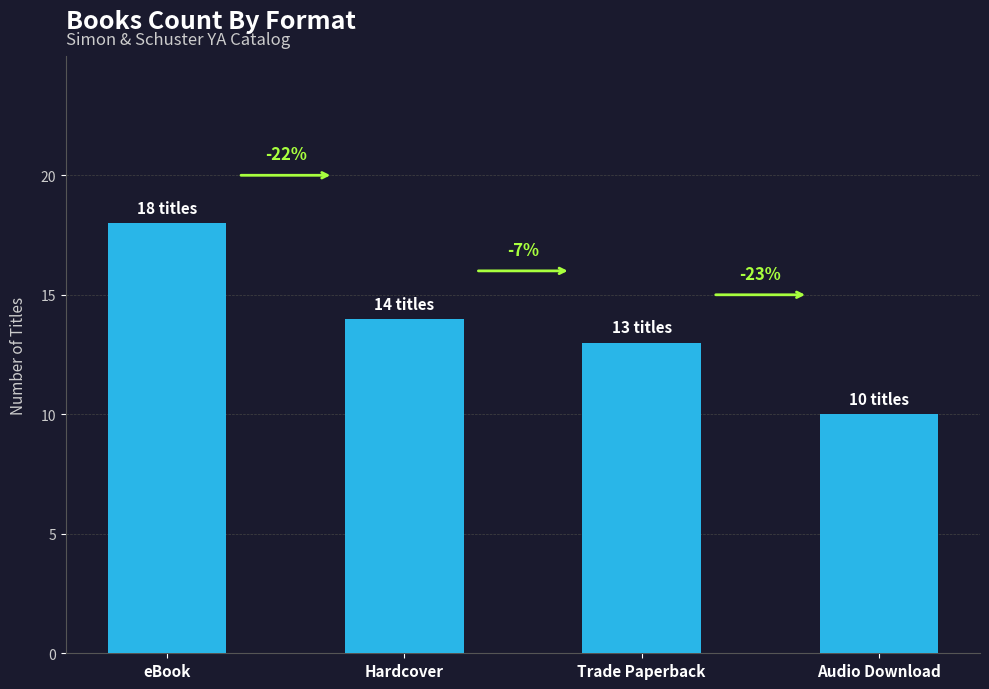

Are the bars grouped side by side (vs. stacked)?

No